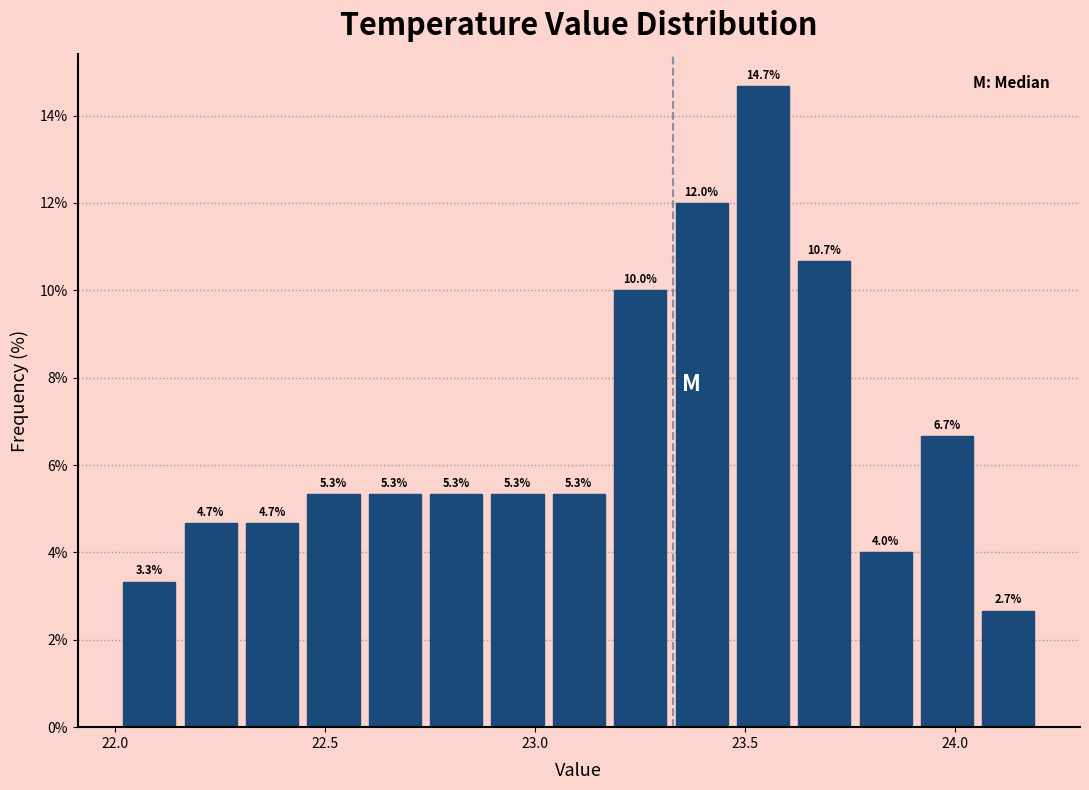

Read against the x-axis, roughly where is the centre of the tallest bar?

23.55